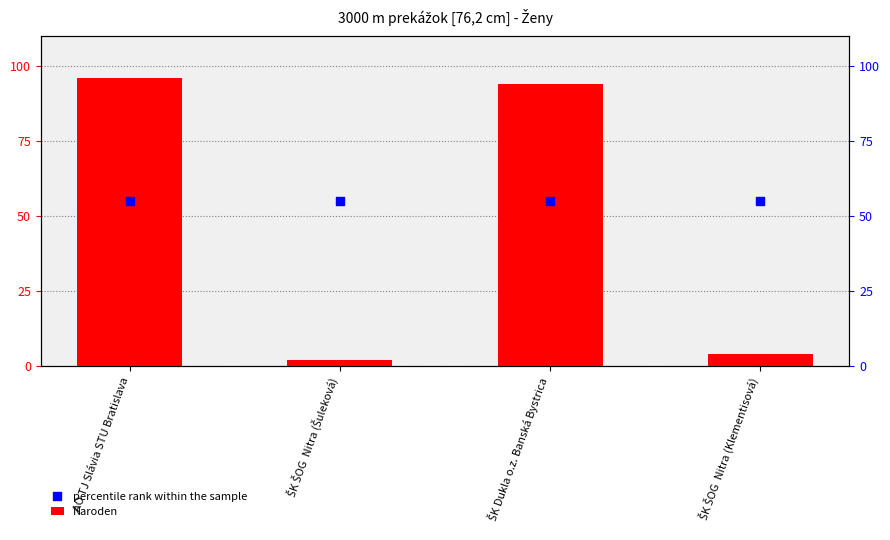

What is the total value across all series at ŠK ŠOG  Nitra (Klementisová)?

59